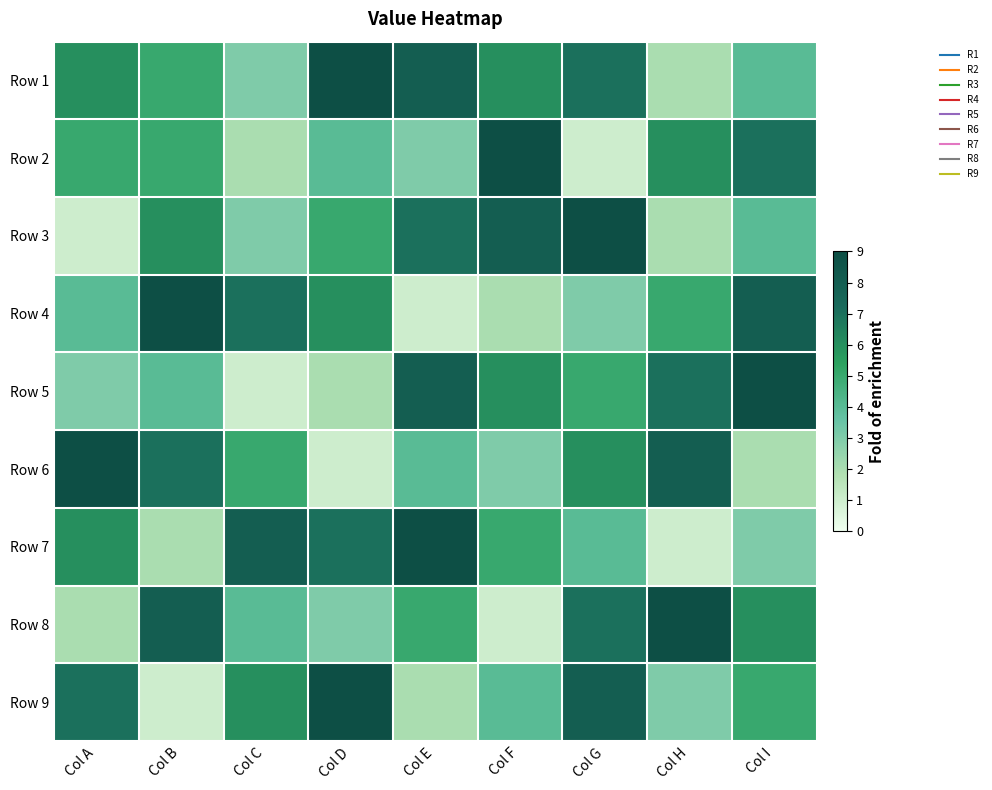

At which category does the chart reach its minimum across all series?

Col G